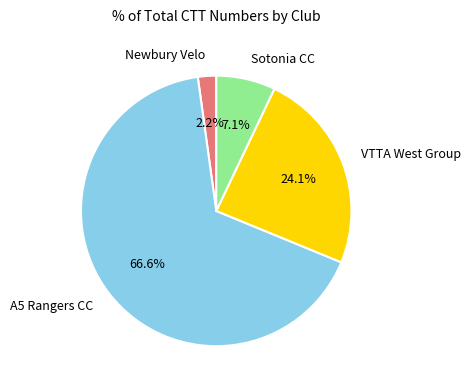

Which has a higher value, Sotonia CC or A5 Rangers CC?

A5 Rangers CC